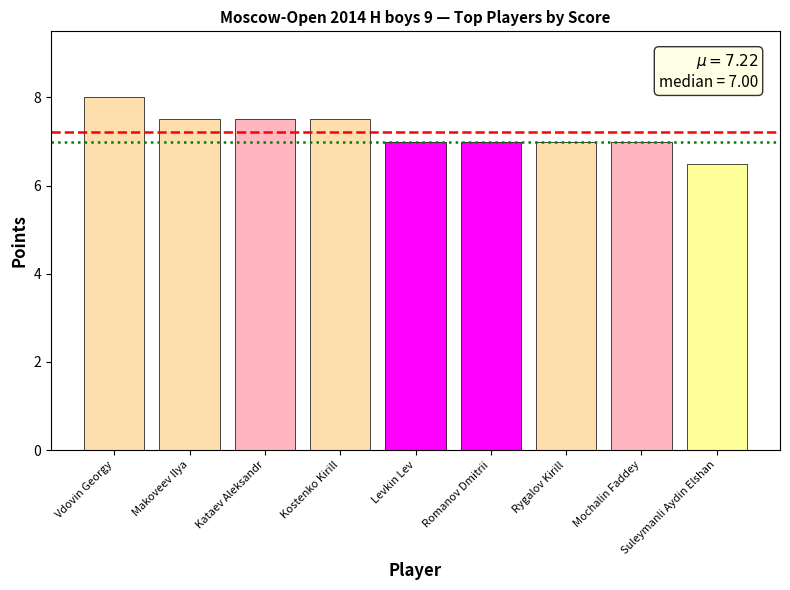

Read the value at Makoveev Ilya.

7.5